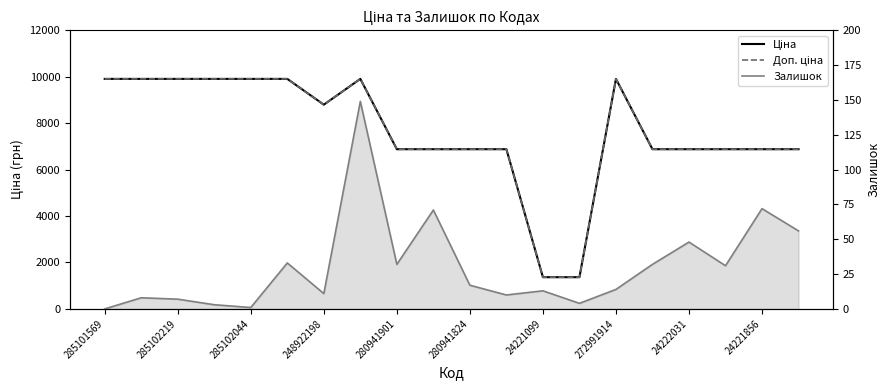

How many values in the Залишок series exceed 17?

9